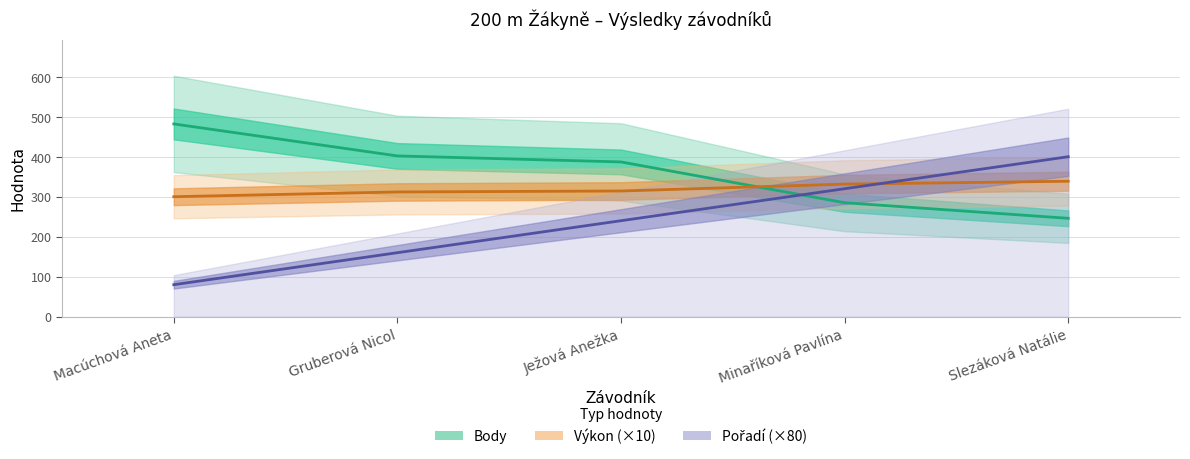

Between Macúchová Aneta and Ježová Anežka, which is larger?

Macúchová Aneta